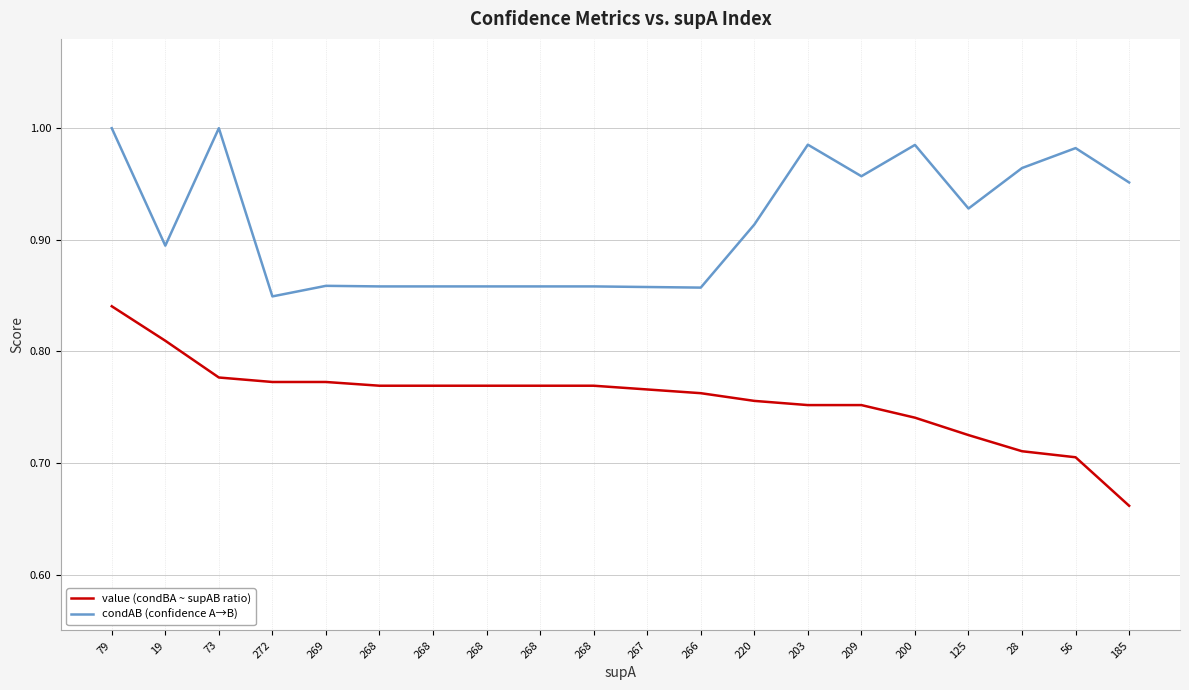

What is the average value of the value (condBA ~ supAB ratio) series?

0.8